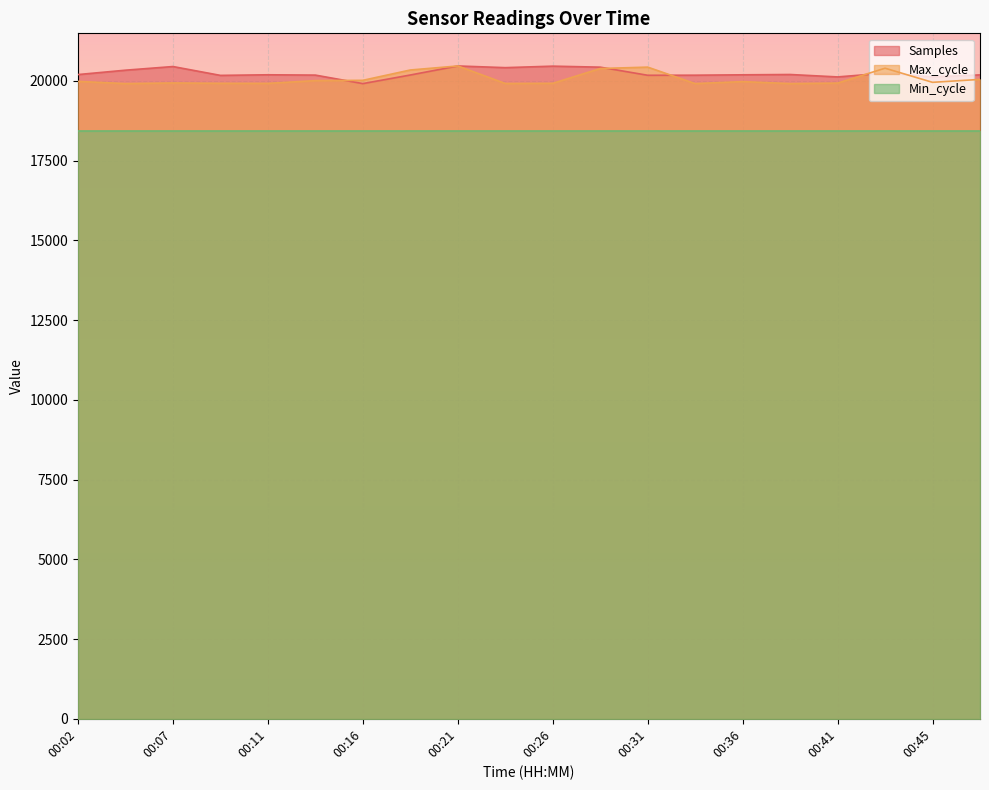

How many intersections are there between Samples and Max_cycle?

5